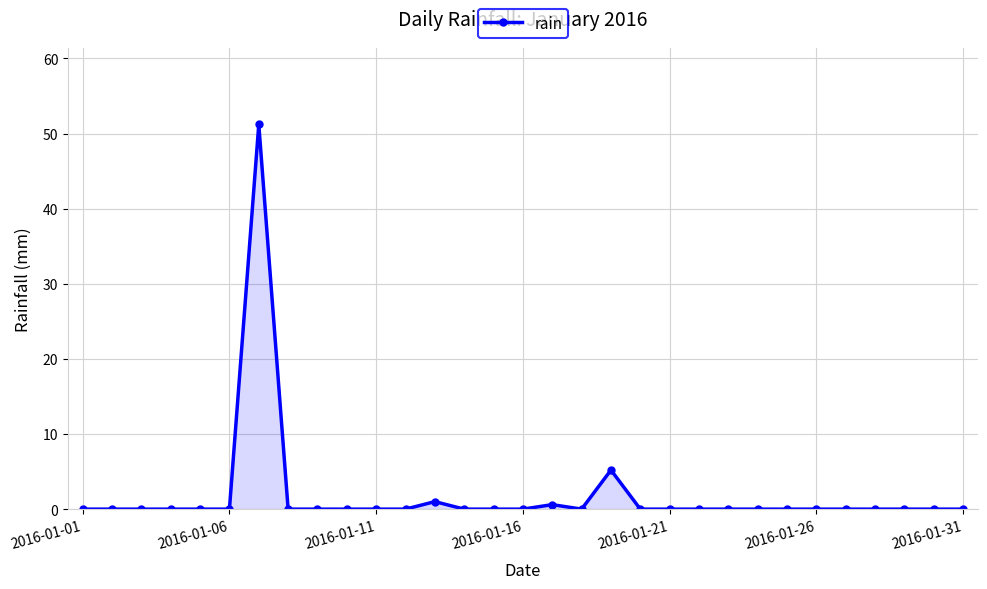

What is the greatest value displayed?

51.2